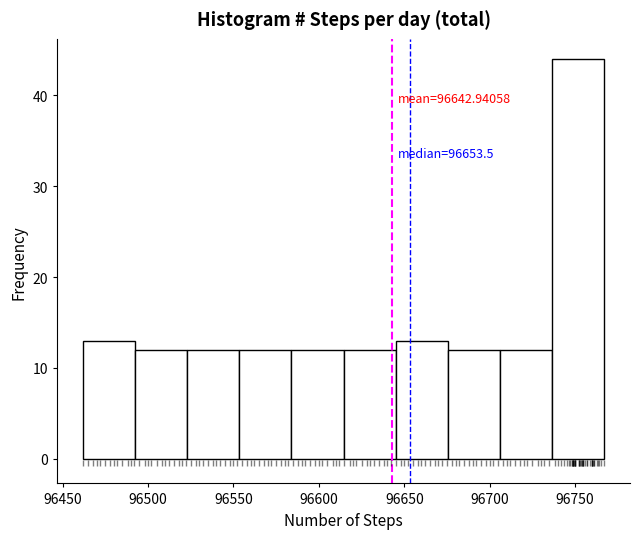

Which range on the x-axis has the tallest bar?

96735 to 96765